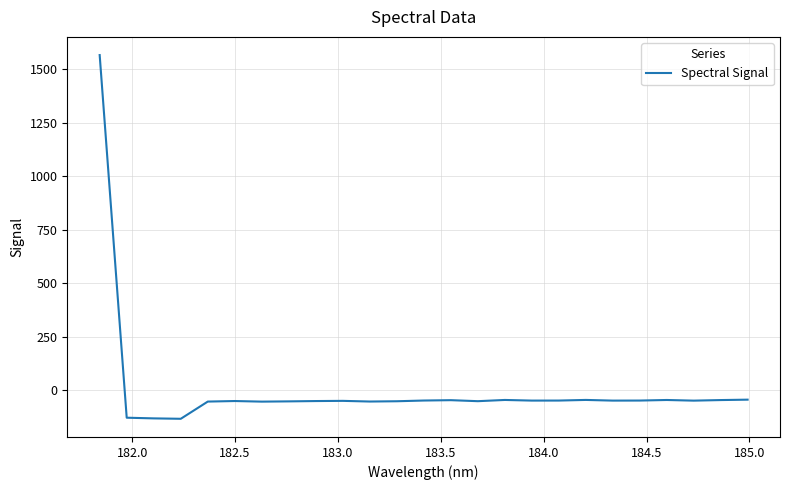

What is the minimum value shown in the chart?

-134.2